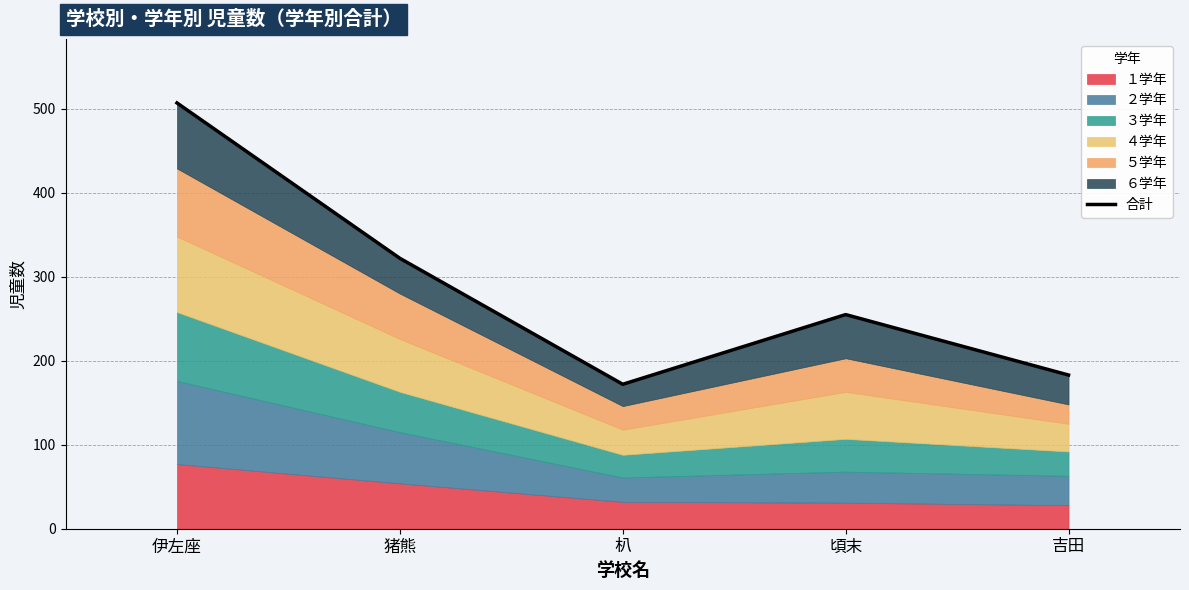

True or false: the data shows 404 at 頃末.

False